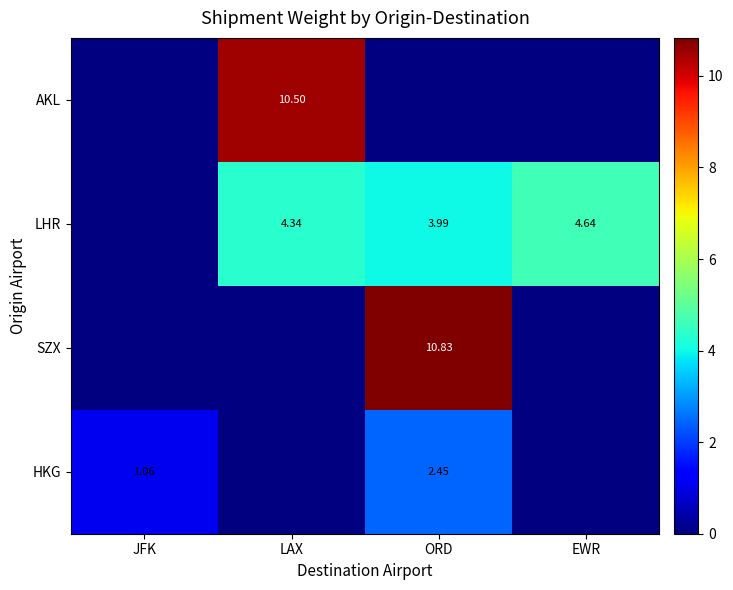

Rank the categories by LHR value from highest to lowest.

EWR, LAX, ORD, JFK